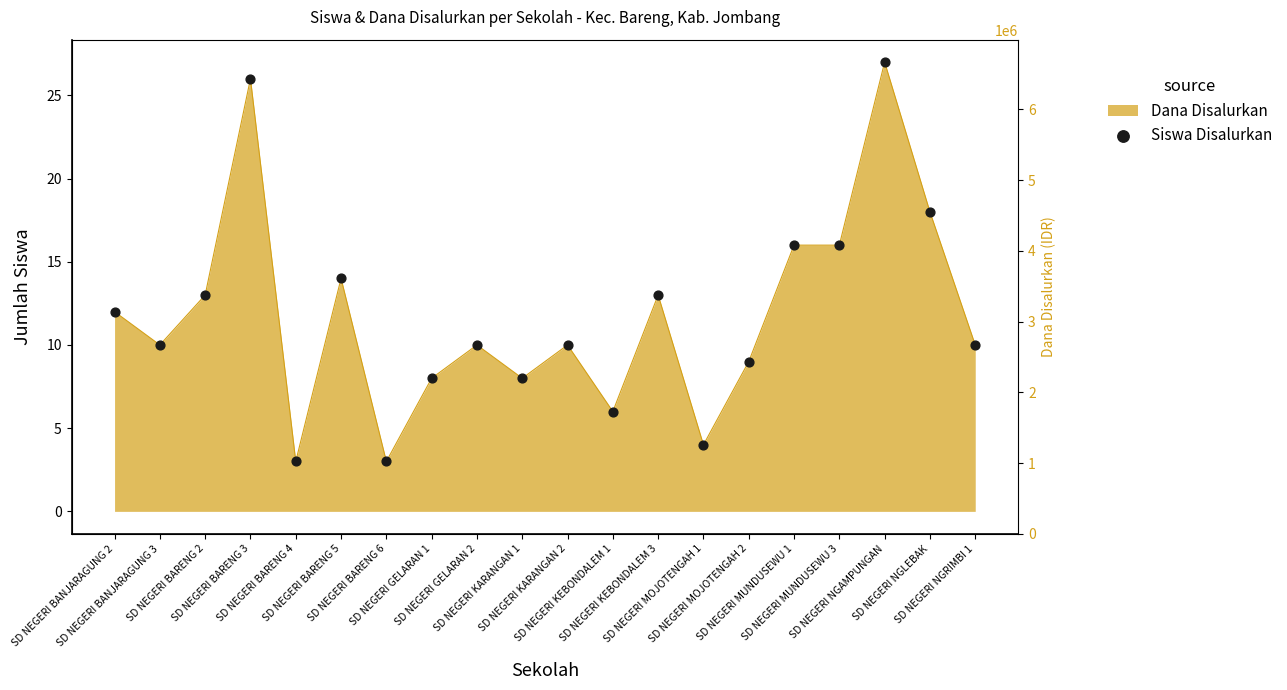

Between SD NEGERI BARENG 4 and SD NEGERI MOJOTENGAH 1, which is larger?

SD NEGERI MOJOTENGAH 1